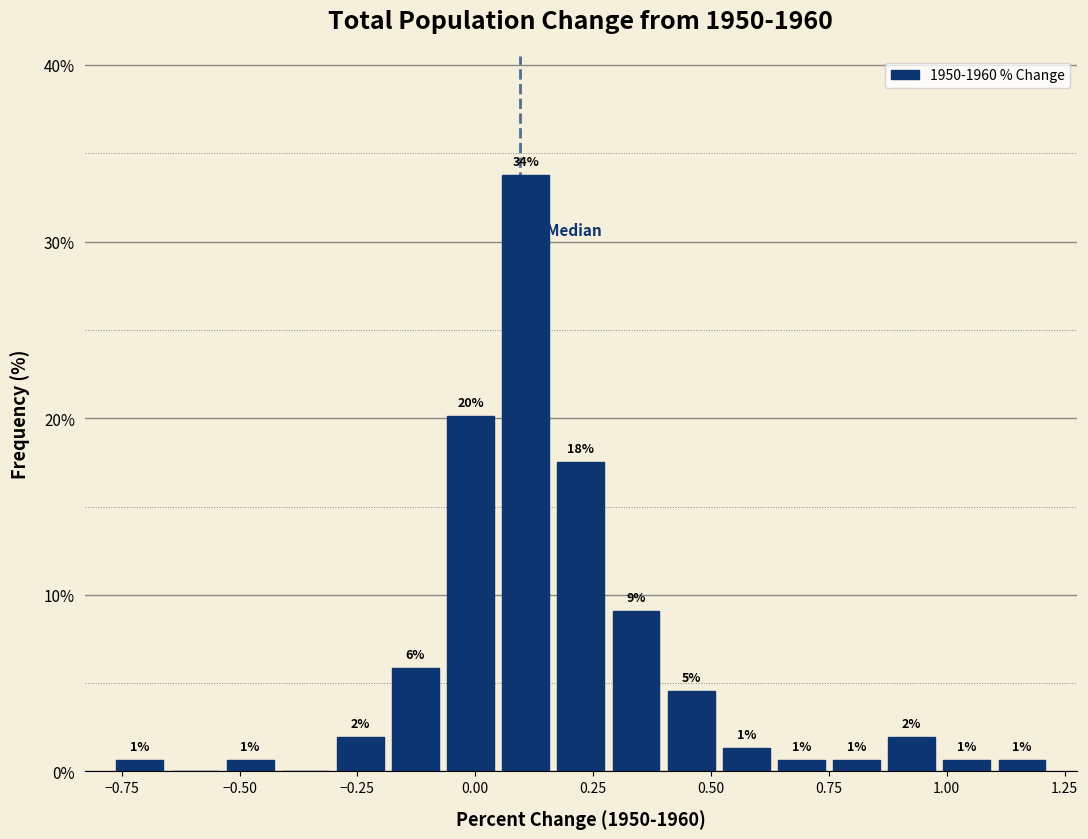

Read against the x-axis, roughly where is the centre of the tallest bar?

0.10